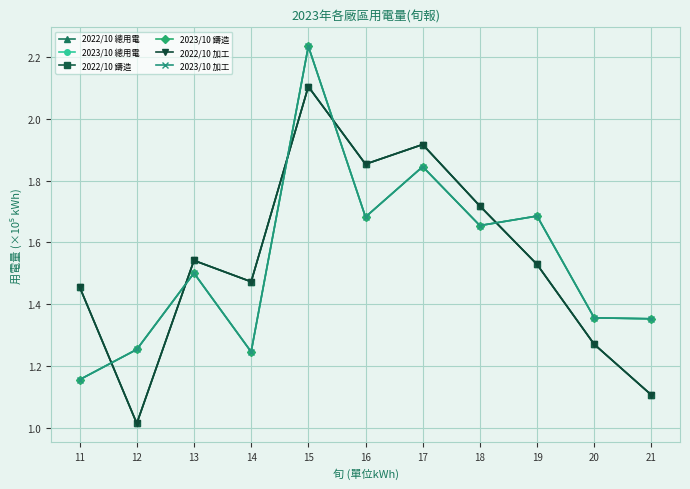

The value of 2023/10 鑄造 at 16 is 0.6. True or false?

False